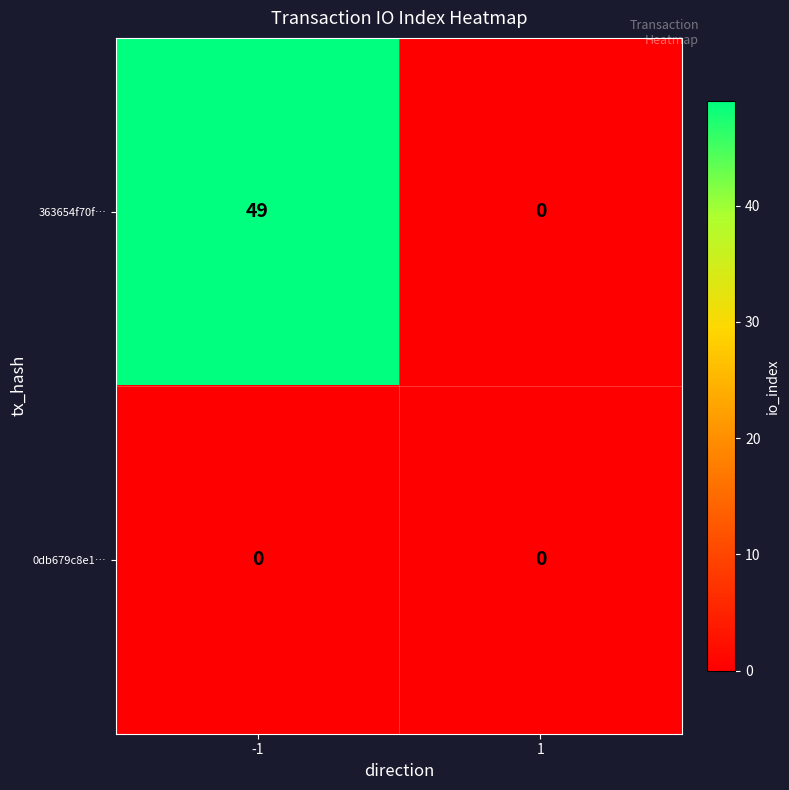

Rank the series by their average value, from lowest to highest.

0db679c8e1…, 363654f70f…